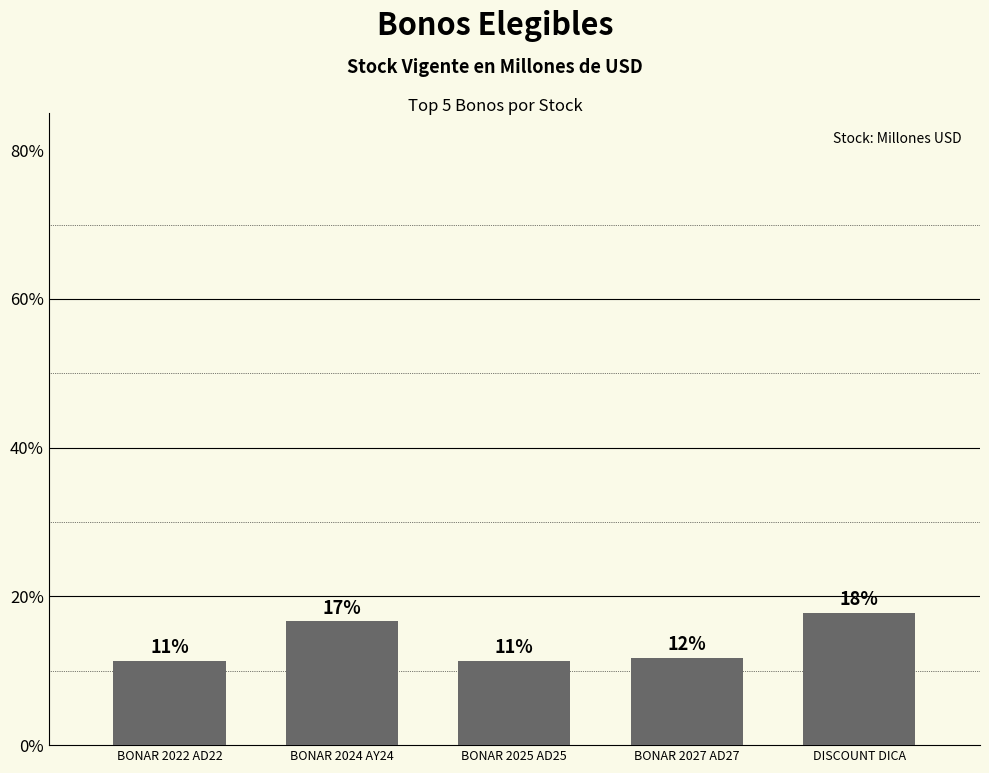

Rank the categories by value from lowest to highest.

BONAR 2022 AD22, BONAR 2025 AD25, BONAR 2027 AD27, BONAR 2024 AY24, DISCOUNT DICA